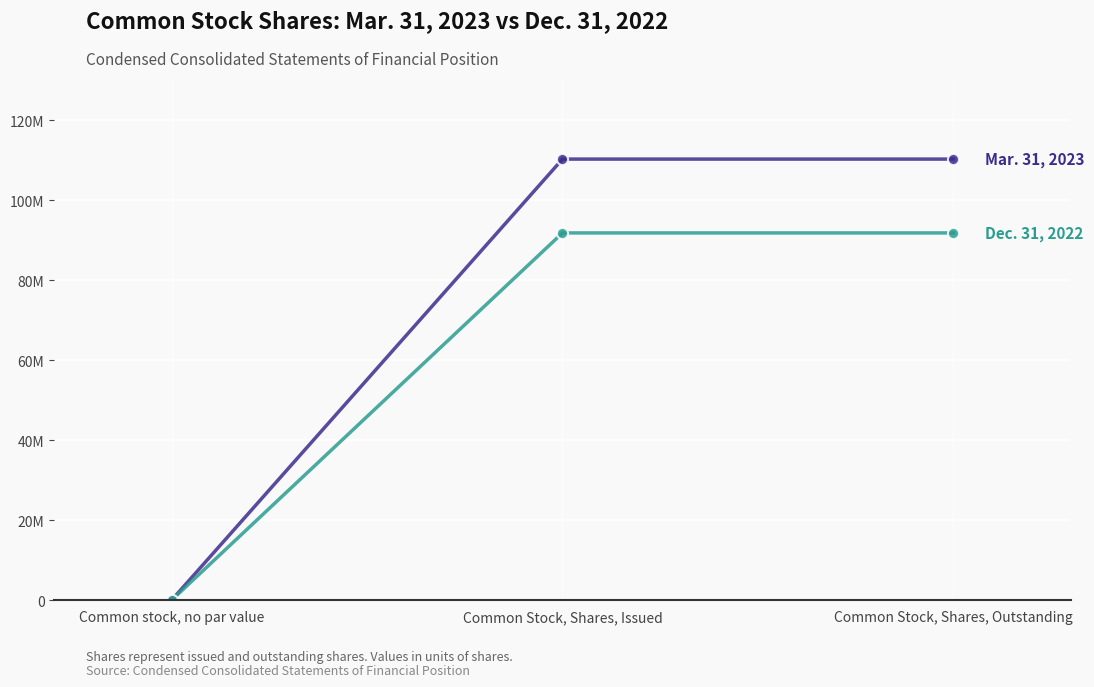

Is this an area chart (filled region under the line)?

No